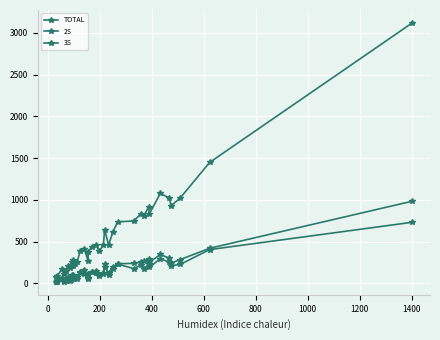

How many categories are shown in the chart?

37